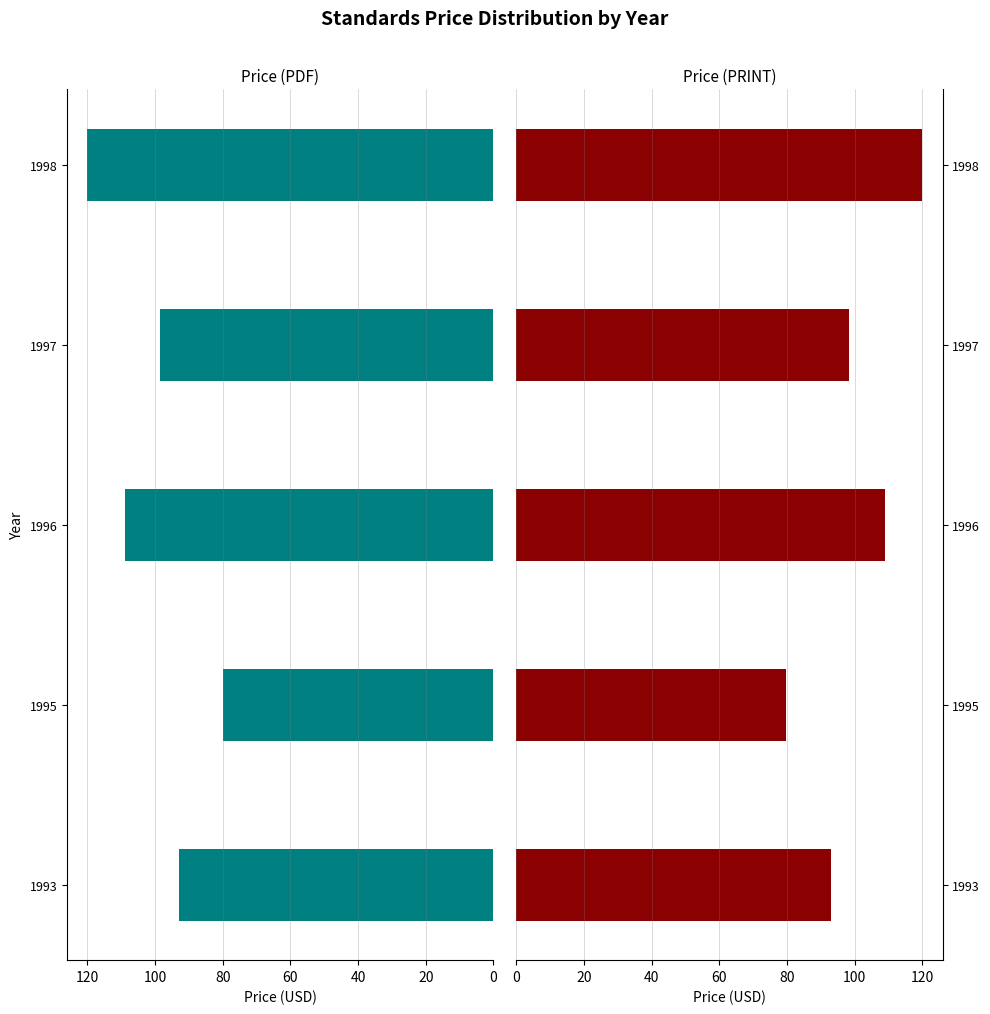

Is the value of Price (PRINT) at 80 greater than the value of Price (PDF) at 60?

Yes